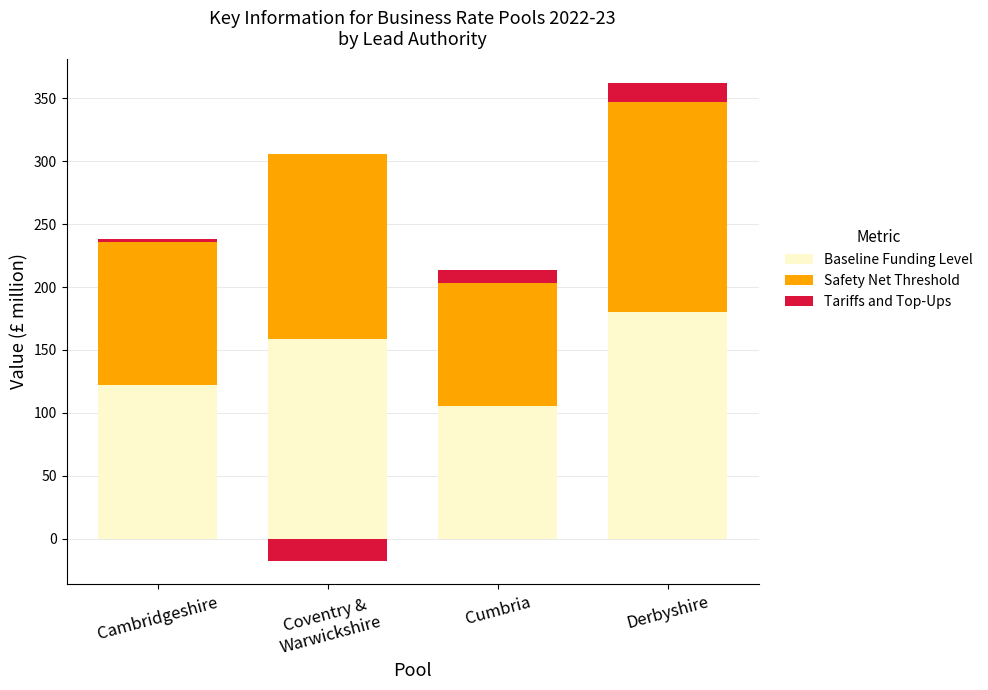

At how many categories does at least one series exceed 131?

2